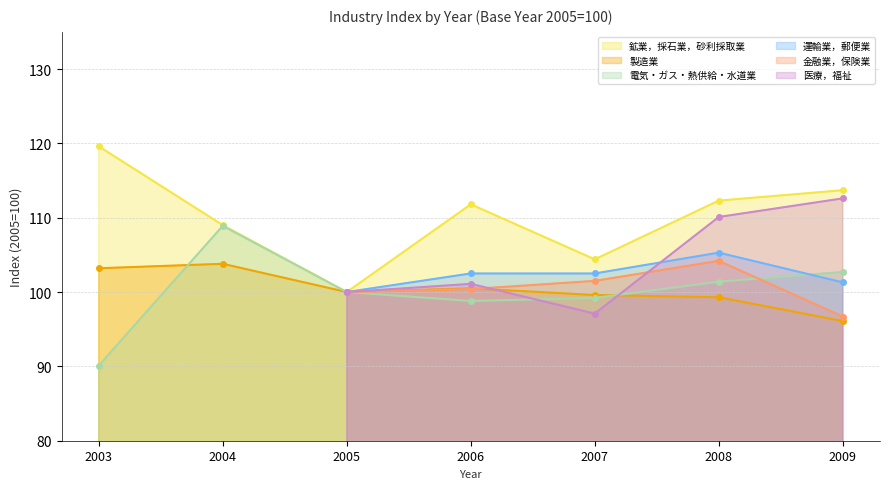

Where is the first local minimum for 鉱業，採石業，砂利採取業?

2005